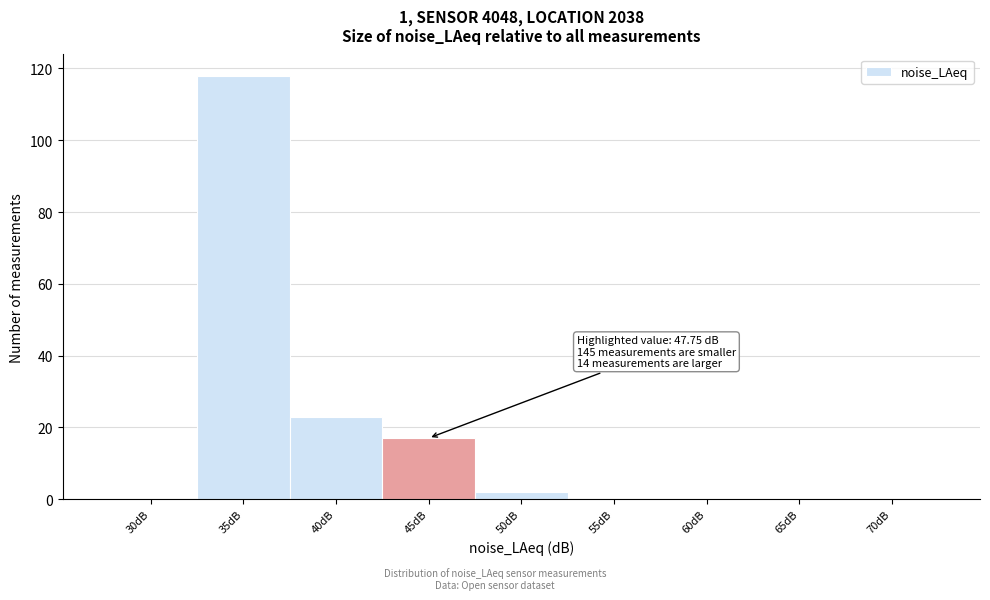

Reading left to right, list all the values displayed in this chart.

30dB=0	35dB=118	40dB=23	45dB=17	50dB=2	55dB=0	60dB=0	65dB=0	70dB=0